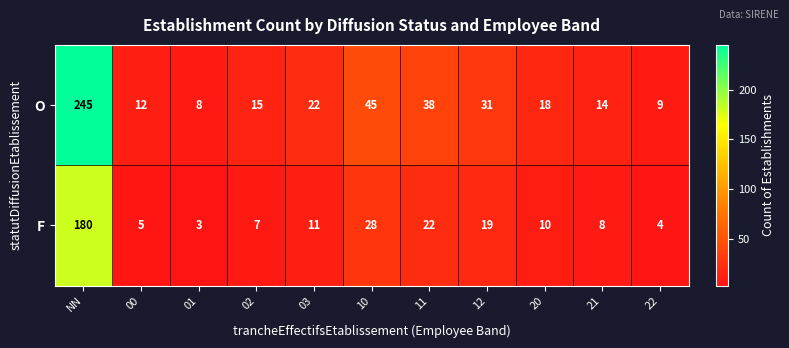

What is the minimum value shown in the chart?

3